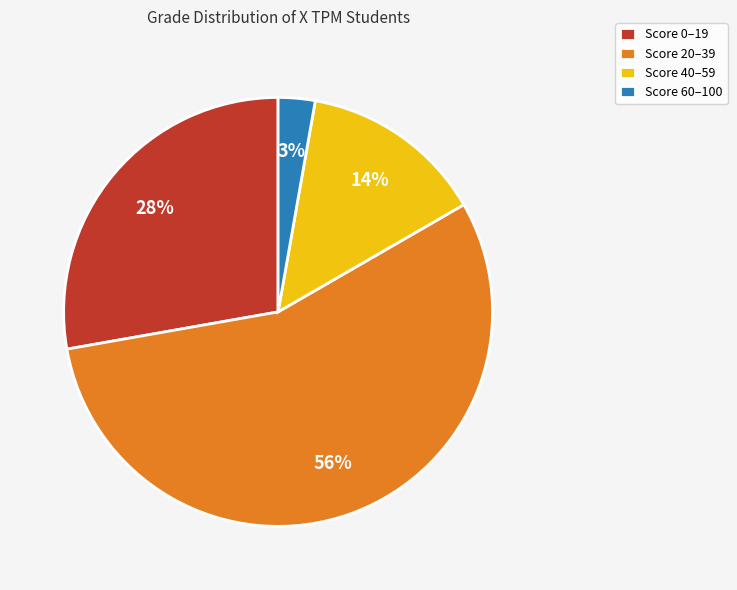

The Score 40–59 slice represents 14% of the pie. True or false?

True